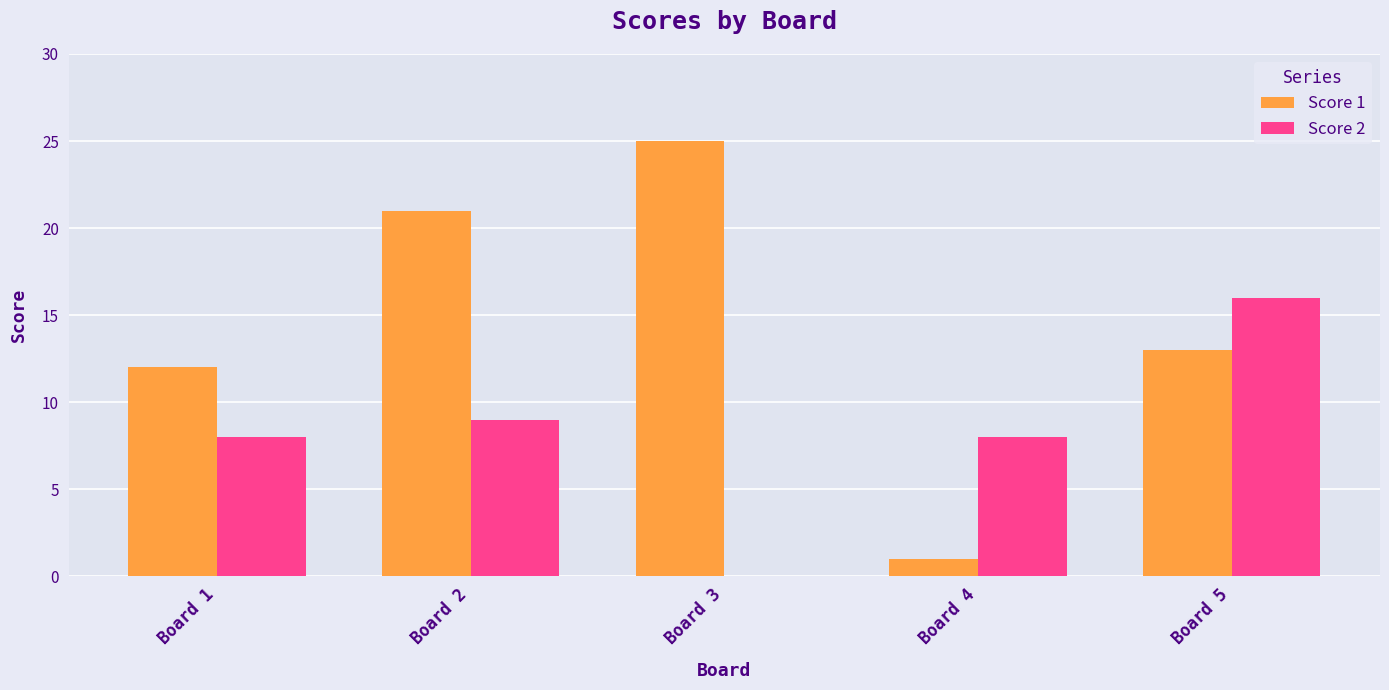

Reading left to right, extract all data points from this chart.

Score 1: Board 1=12	Board 2=21	Board 3=25	Board 4=1	Board 5=13
Score 2: Board 1=8	Board 2=9	Board 3=0	Board 4=8	Board 5=16